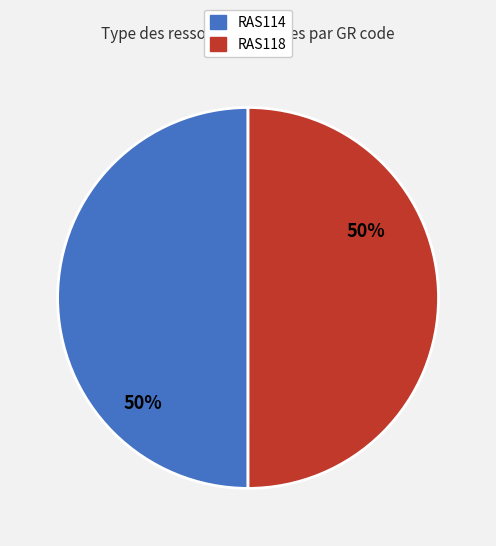

To the nearest percent, what is the average slice percentage?

50%